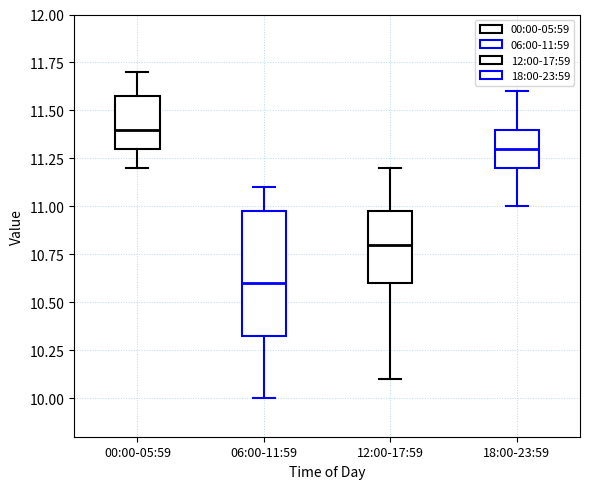

Reading left to right, transcribe this box plot: for each box, give where its median line is, the range the box spans, and where its two whiskers end, as read against the y-axis. The values are not printed on the chart, so give them approximately, as read against the axis.

00:00-05:59: median 11.40, box 11.30 to 11.60, whiskers 11.20 to 11.70
06:00-11:59: median 10.60, box 10.35 to 11.00, whiskers 10.00 to 11.10
12:00-17:59: median 10.80, box 10.60 to 11.00, whiskers 10.10 to 11.20
18:00-23:59: median 11.30, box 11.20 to 11.40, whiskers 11.00 to 11.60